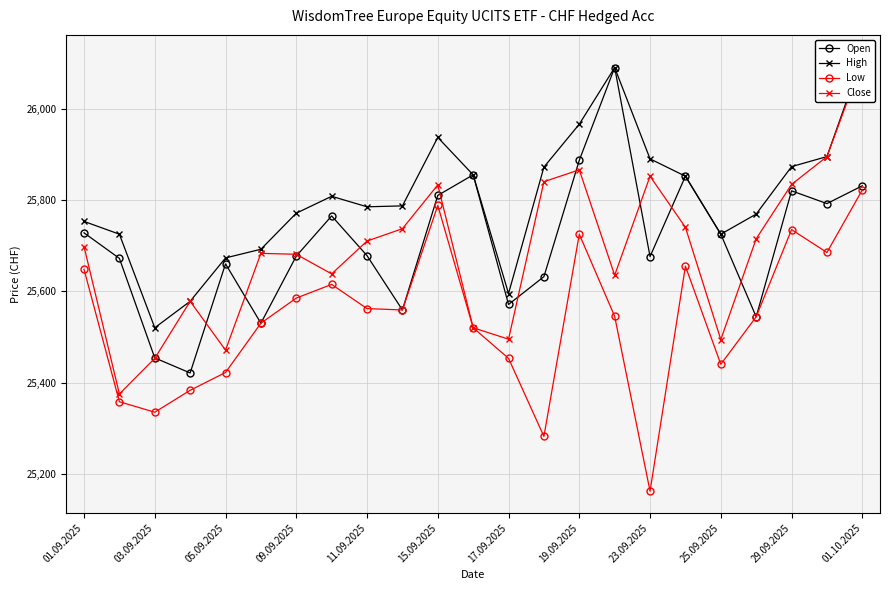

In Low, how many points are lower than both neighbors (excluding endpoints)?

6